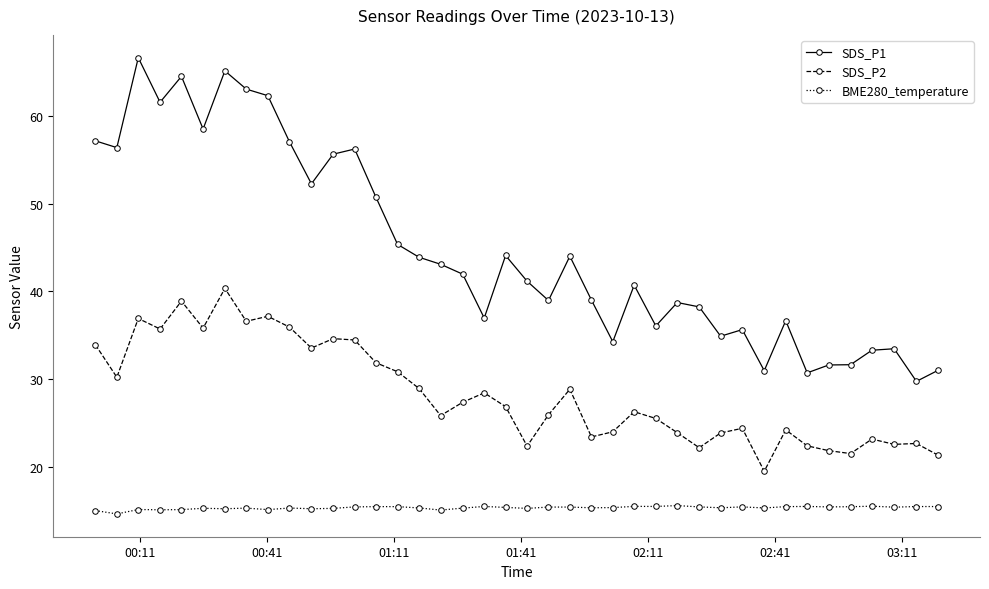

What is the value of the SDS_P2 point at the 19th from the left?

28.4